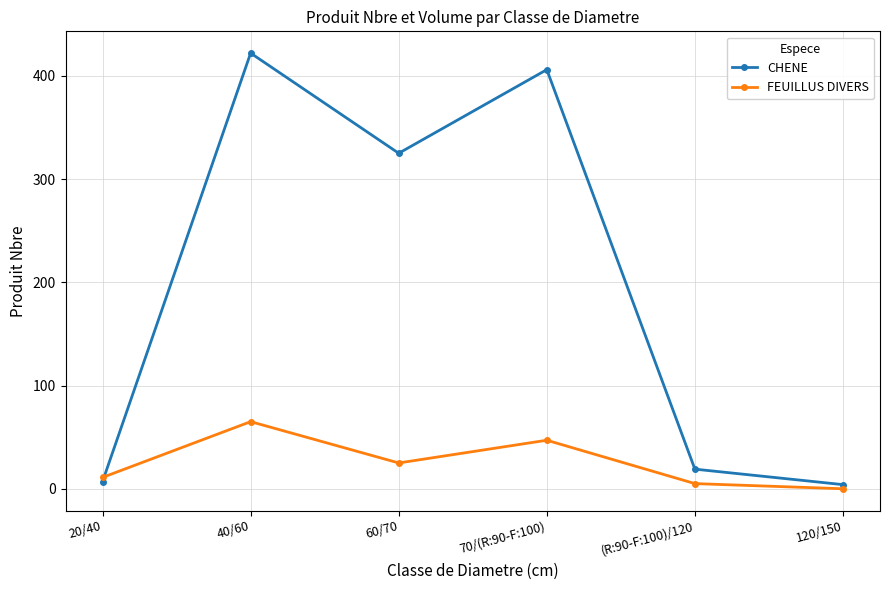

True or false: FEUILLUS DIVERS and CHENE cross at least once.

True